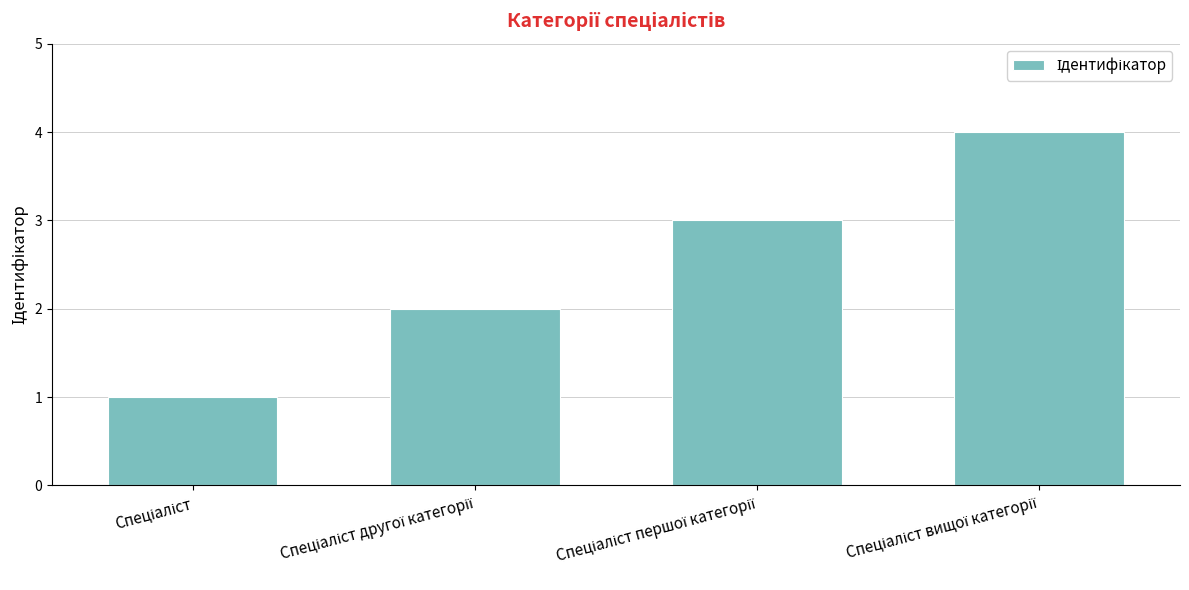

How many data points are less than 3?

2